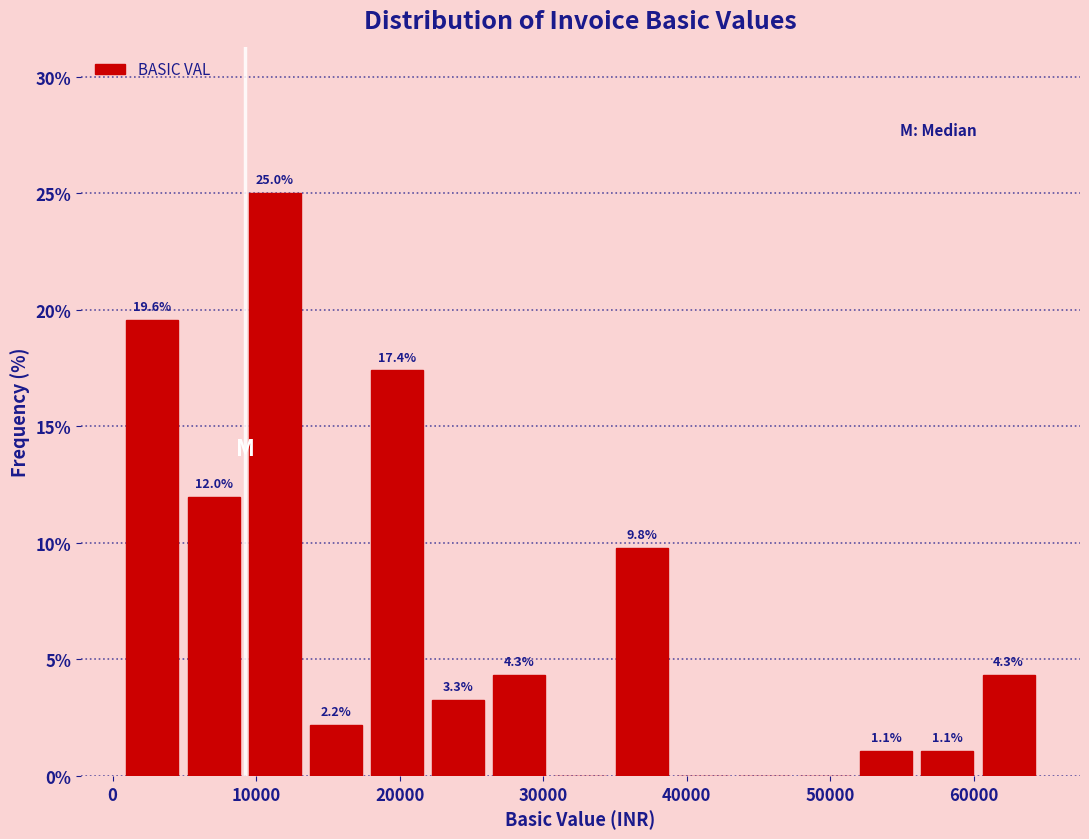

Over which range of the x-axis is the bar tallest?

9000 to 13000